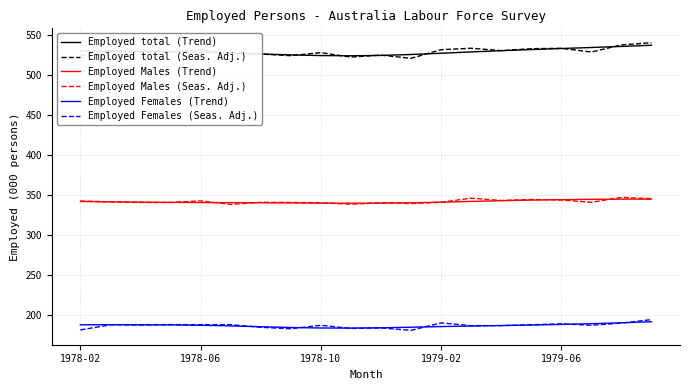

True or false: Employed total (Seas. Adj.) and Employed Females (Trend) intersect in this chart.

False